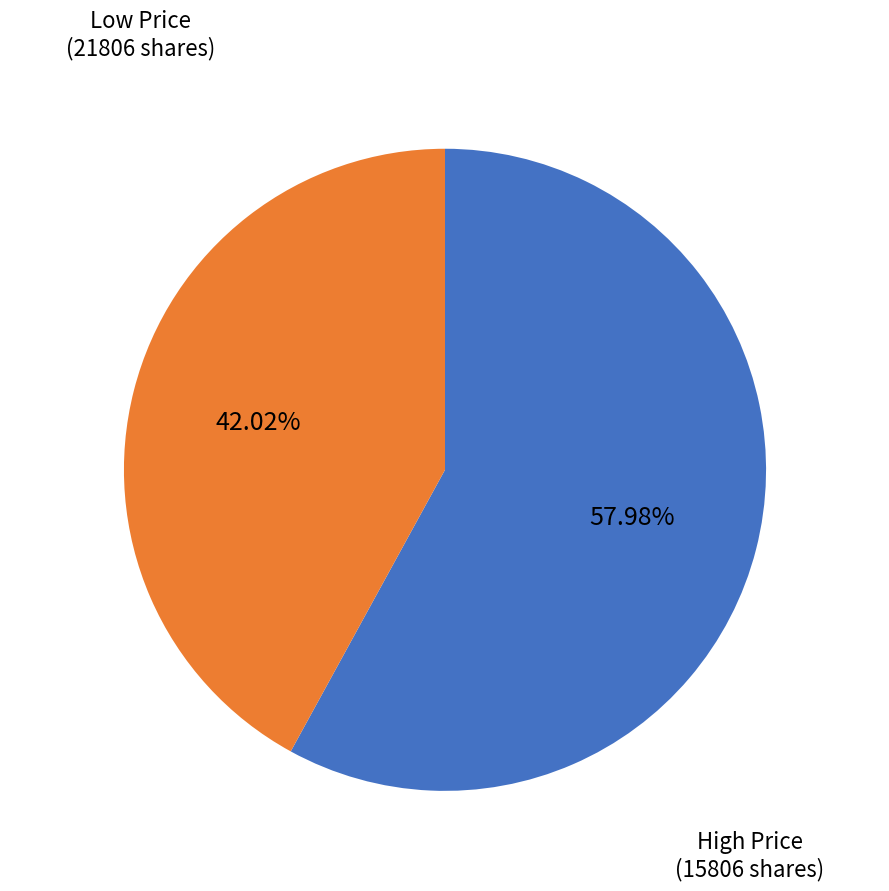

Is there a majority slice in this chart?

Yes